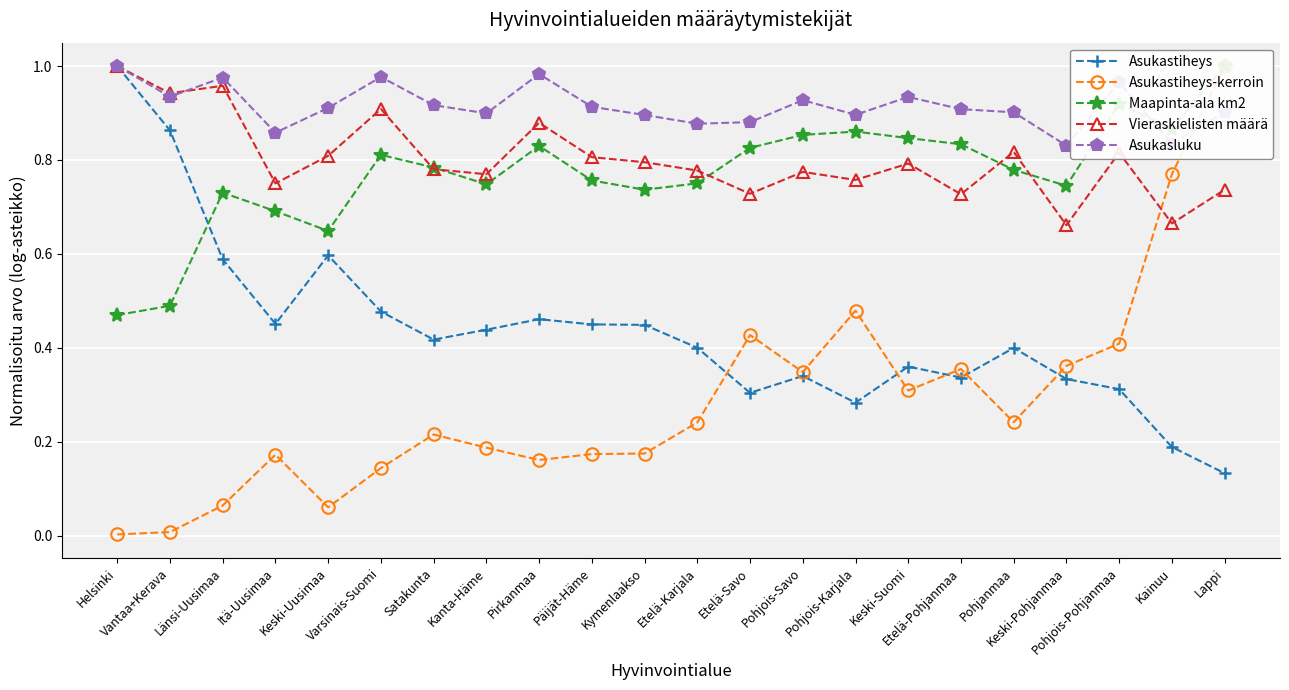

Rank the series at Itä-Uusimaa from lowest to highest value.

Asukastiheys-kerroin, Asukastiheys, Maapinta-ala km2, Vieraskielisten määrä, Asukasluku